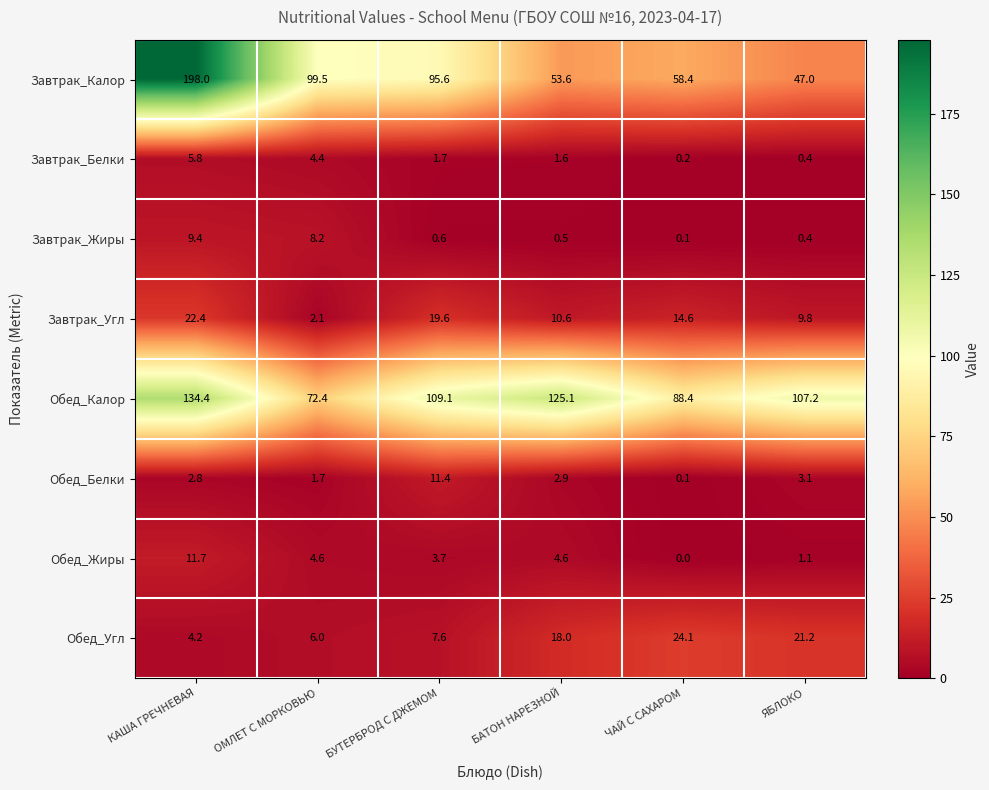

The Завтрак_Жиры series shows 2.0 at КАША ГРЕЧНЕВАЯ. True or false?

False